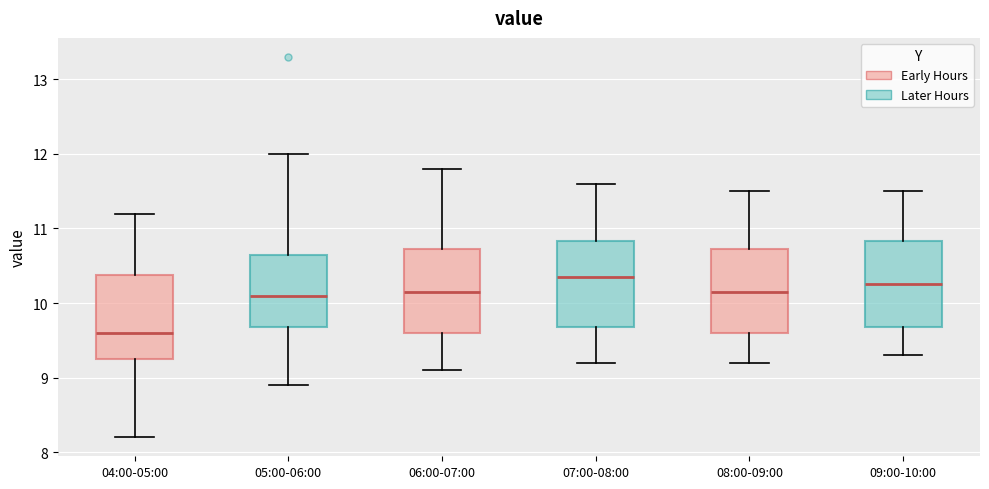

Where is the upper edge of the box for 08:00-09:00 on the y-axis? The values are not printed on the chart, so give them approximately, as read against the axis.

10.7